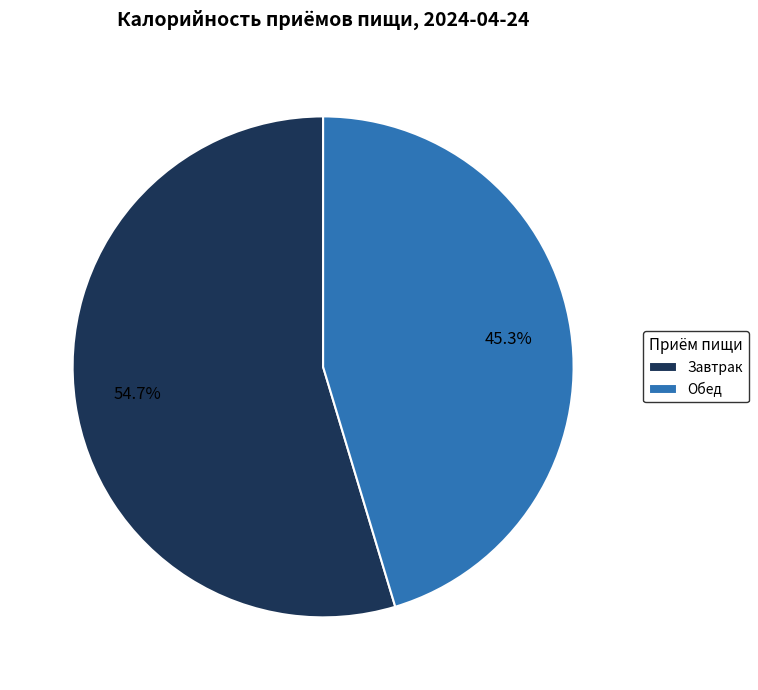

What percentage is the Завтрак slice, to the nearest percent?

55%